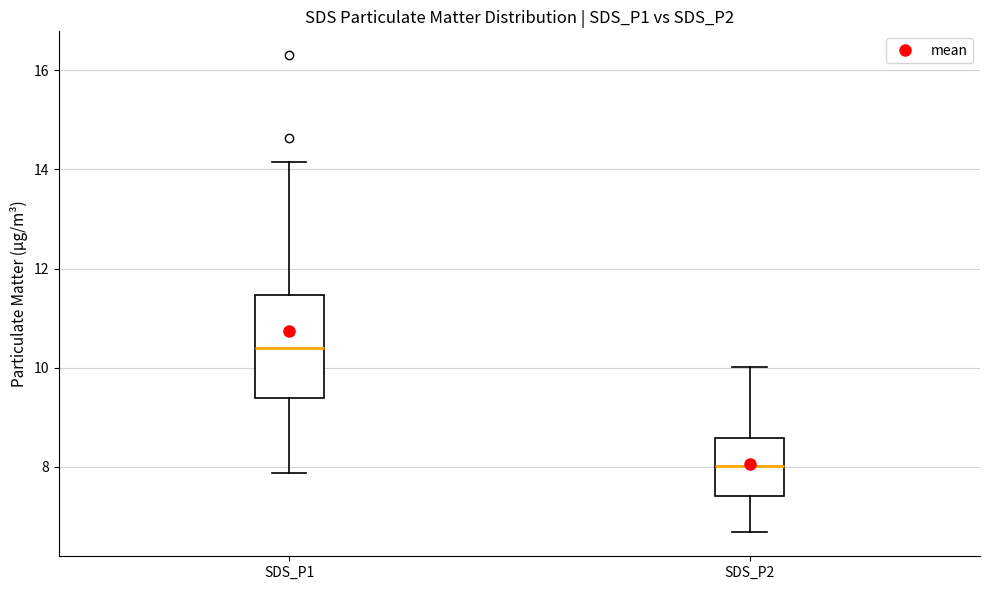

Which box's median line is the highest?

SDS_P1